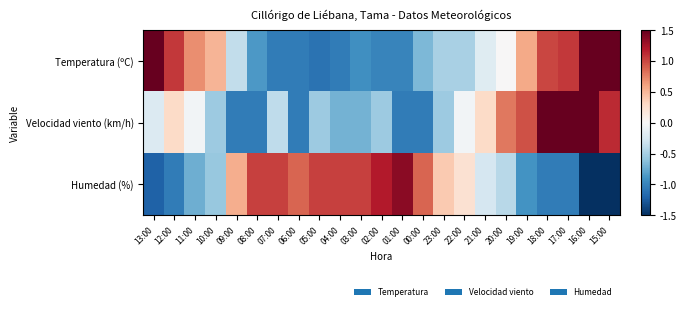

Rank the series by their maximum value, from lowest to highest.

Humedad (%), Temperatura (ºC), Velocidad viento (km/h)